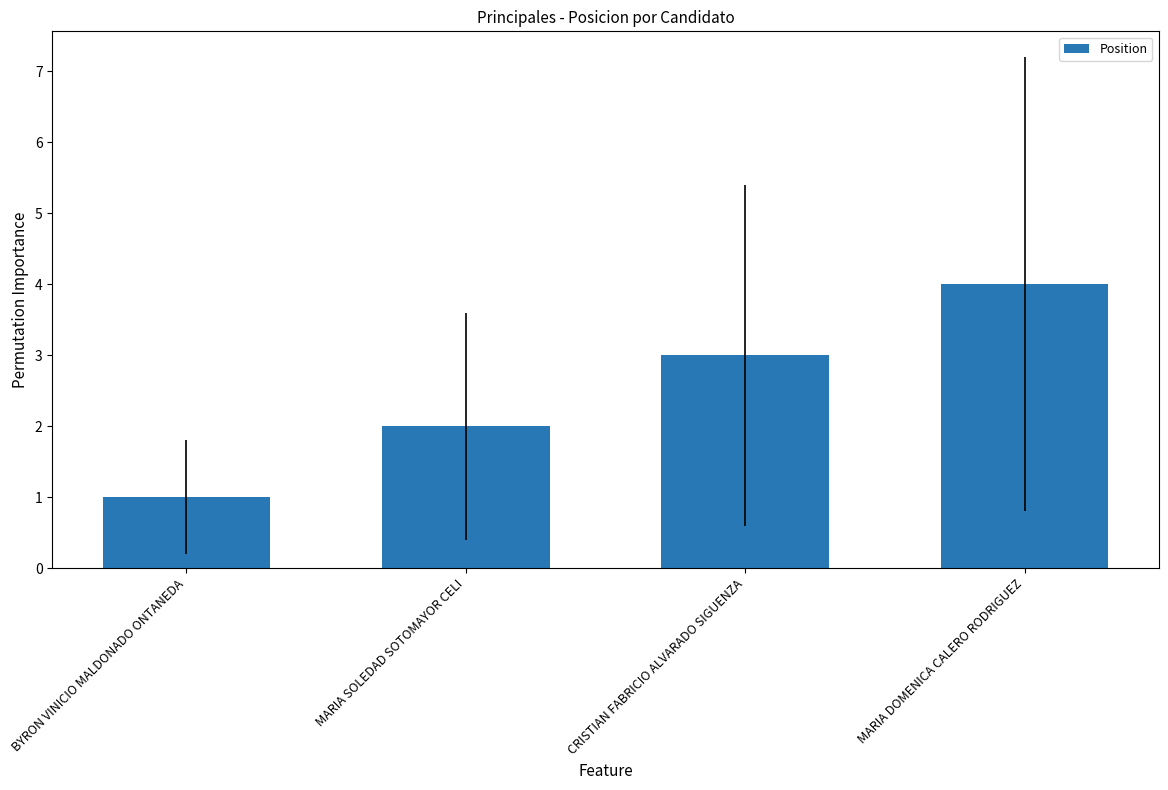

Count the number of data series in this chart.

1